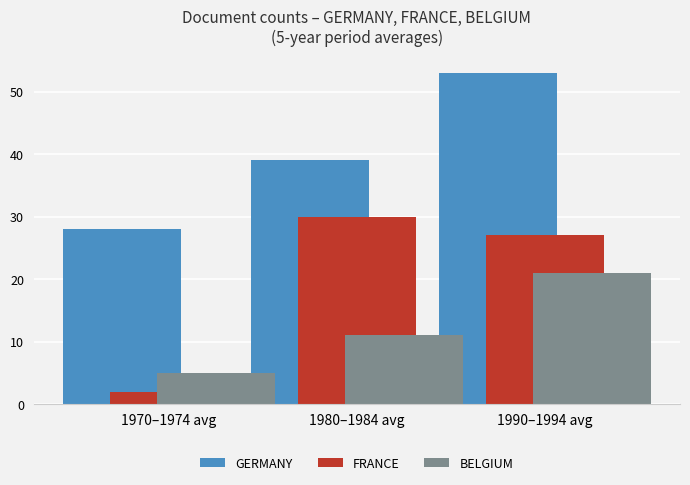

How many bars are there in total?

9